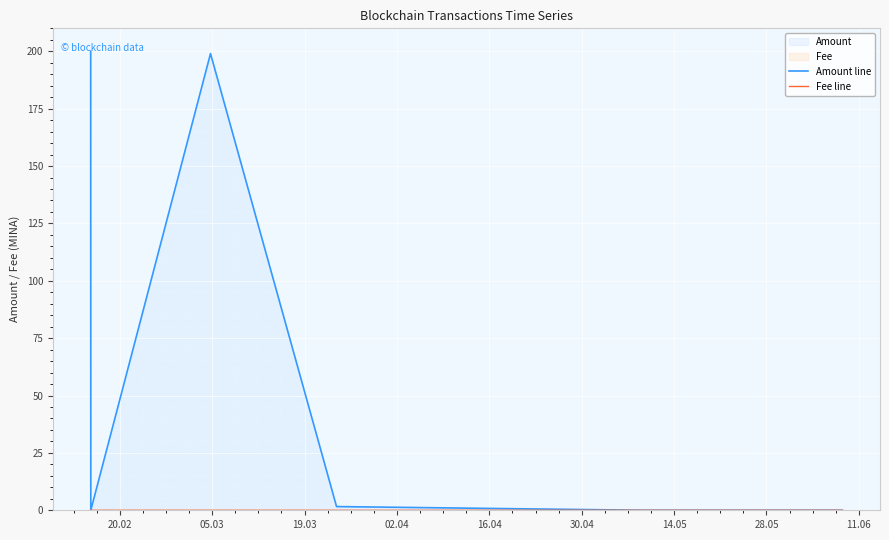

What is the maximum value shown in the chart?

200.0